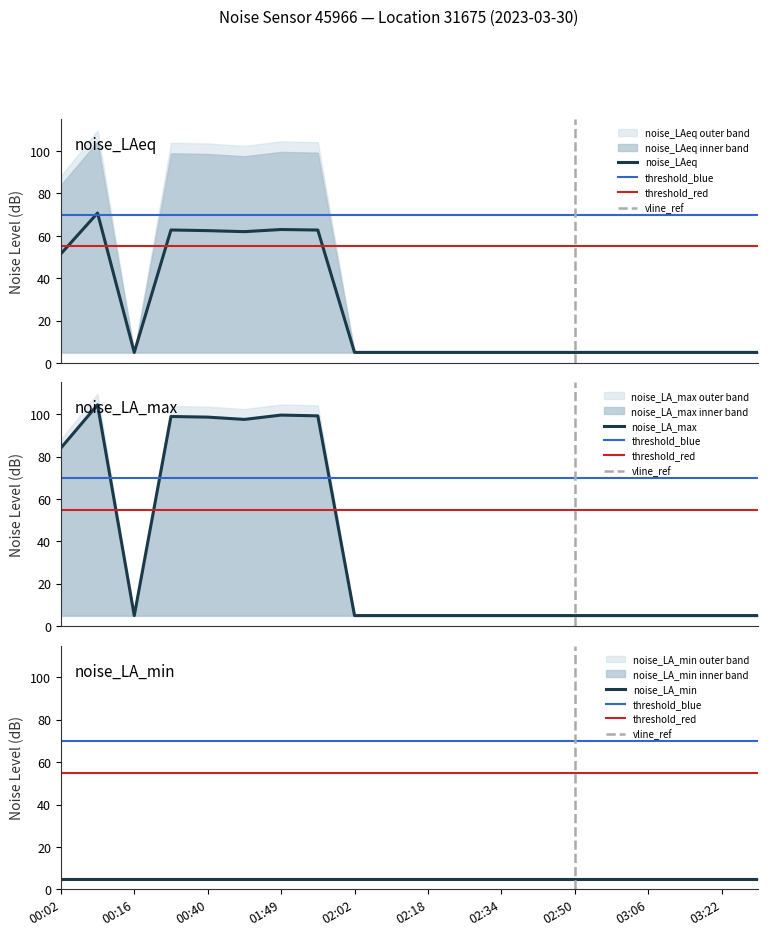

What is the lowest value of the noise_LAeq series?

5.0